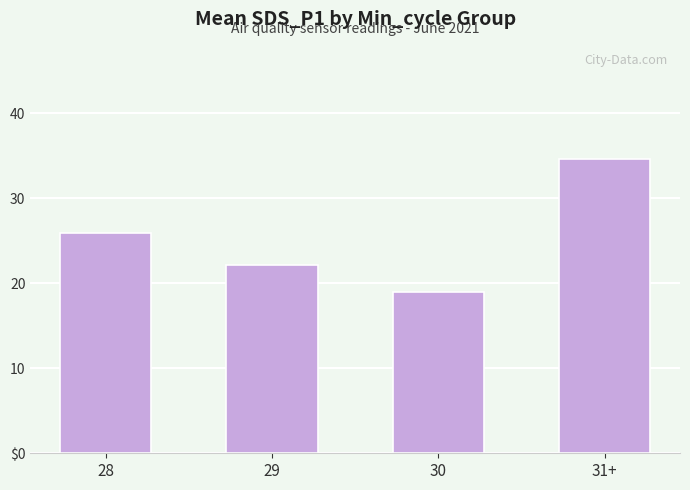

Are the bars horizontal?

No